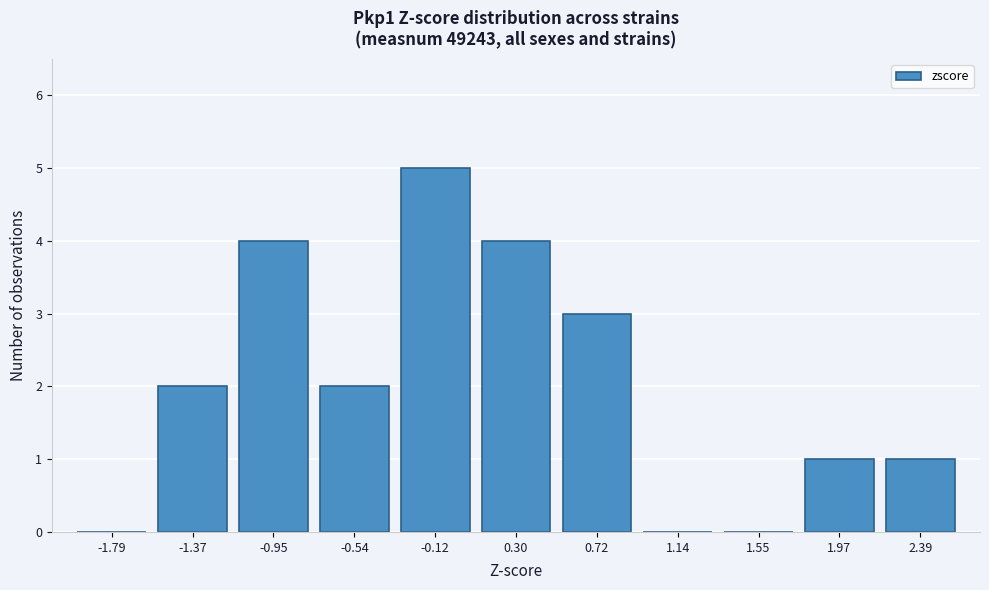

How tall is the bar that spans 1.75 to 2.20 on the x-axis? Neither the bar edges nor the heights are printed on the chart, so give them approximately, as read against the axes.

1